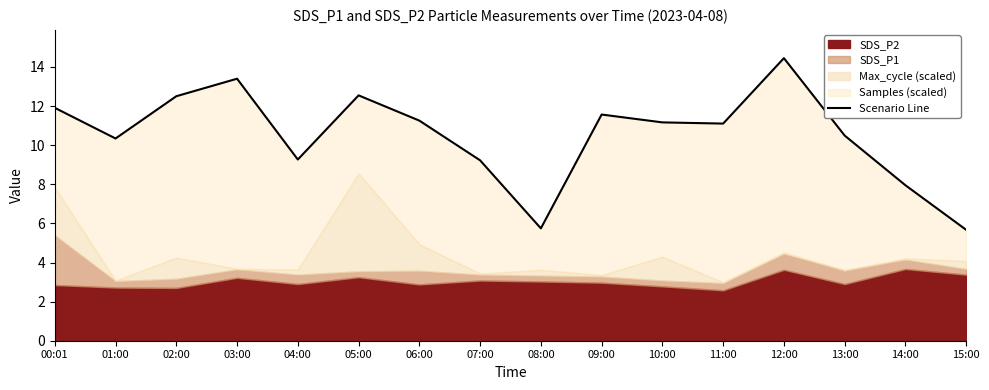

What is the sum of the values at 10:00 and 08:00?

16.9